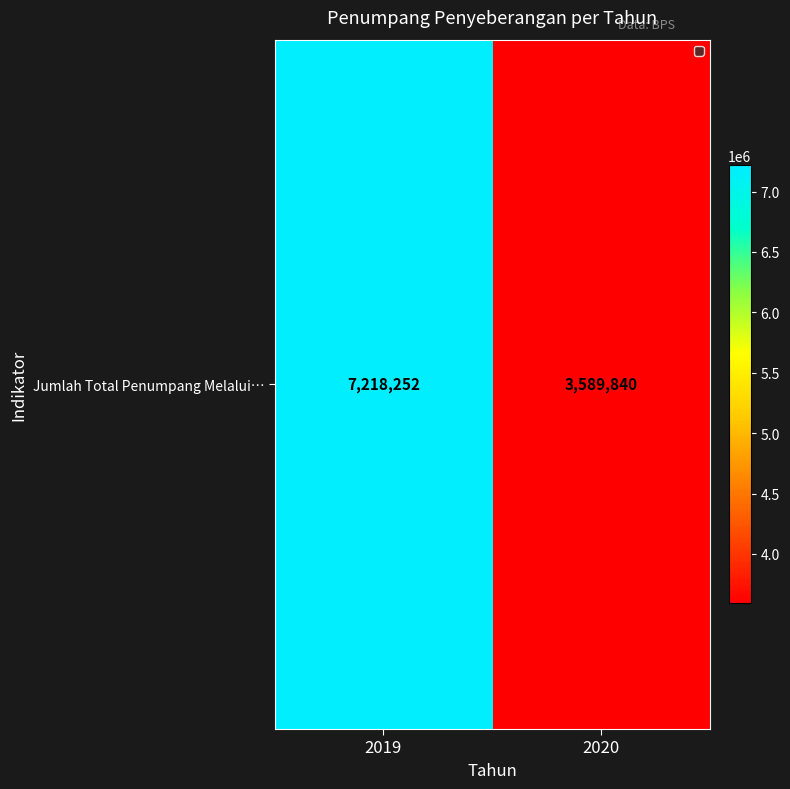

The chart shows a value of 3589840 at 2020. True or false?

True